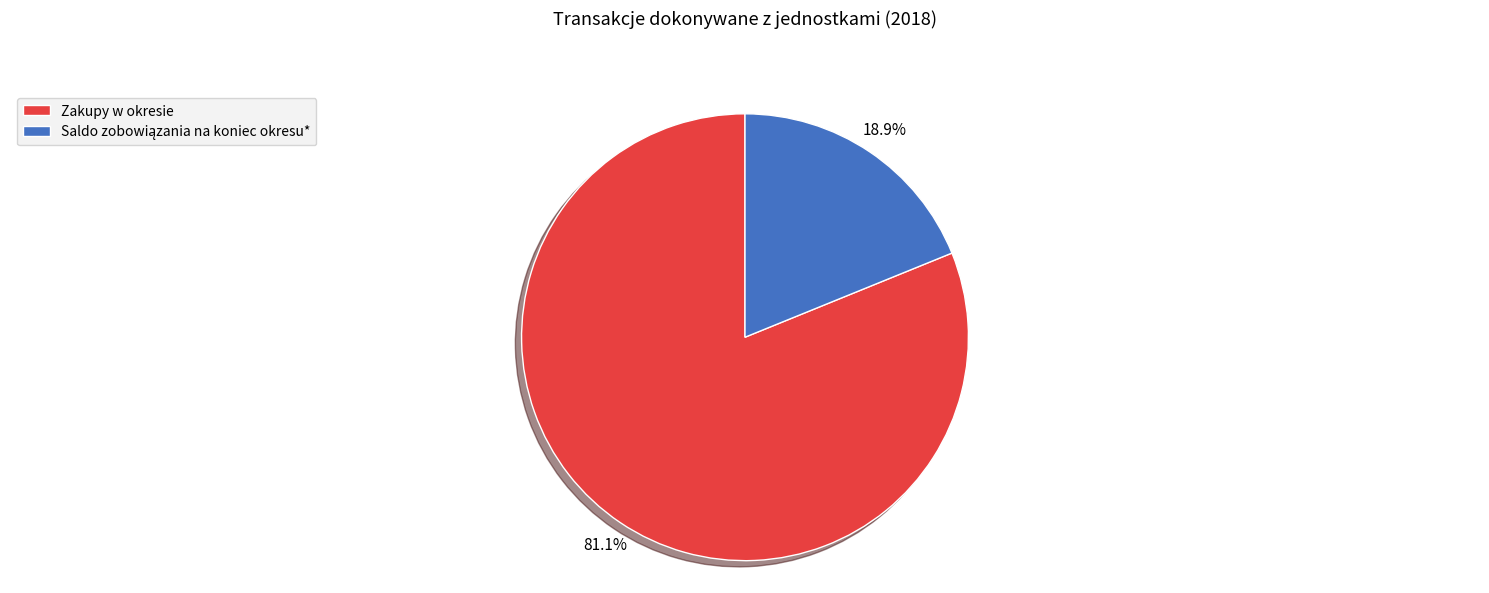

Is there any slice that represents more than half of the pie?

Yes